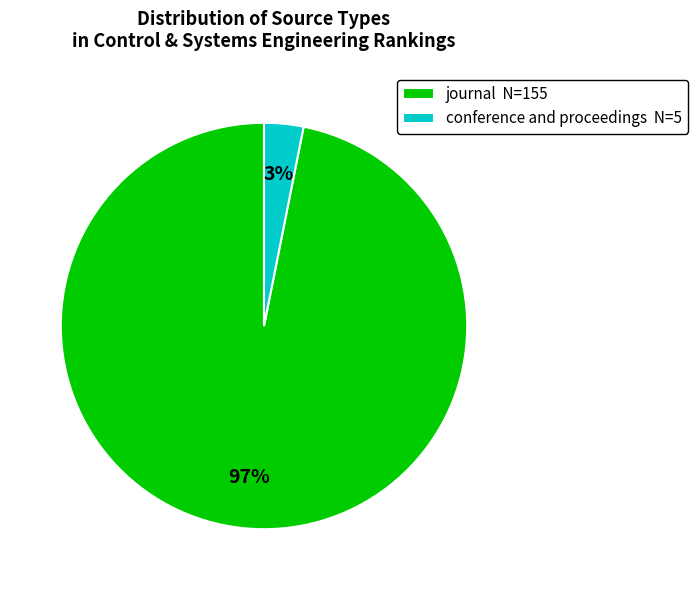

Combined, do conference and proceedings N=5 and journal N=155 account for over 50%?

Yes